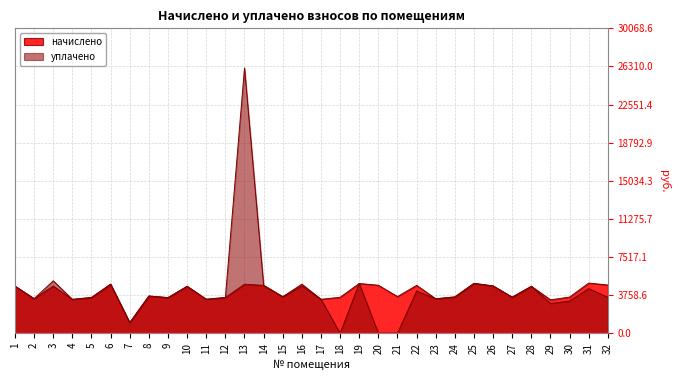

Where is уплачено nearest to the value 13073?

3